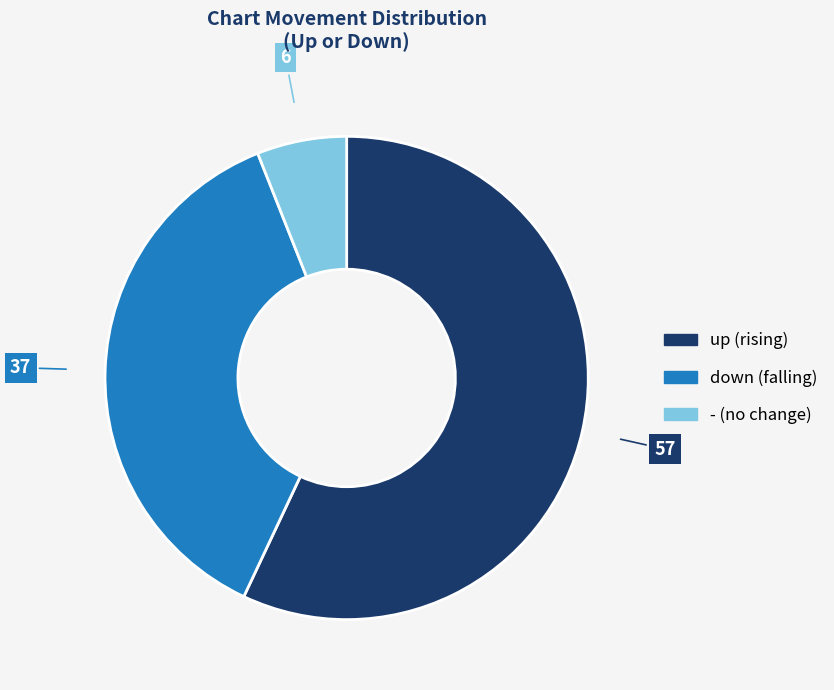

What is the ratio of the value at up to the value at down?

1.5